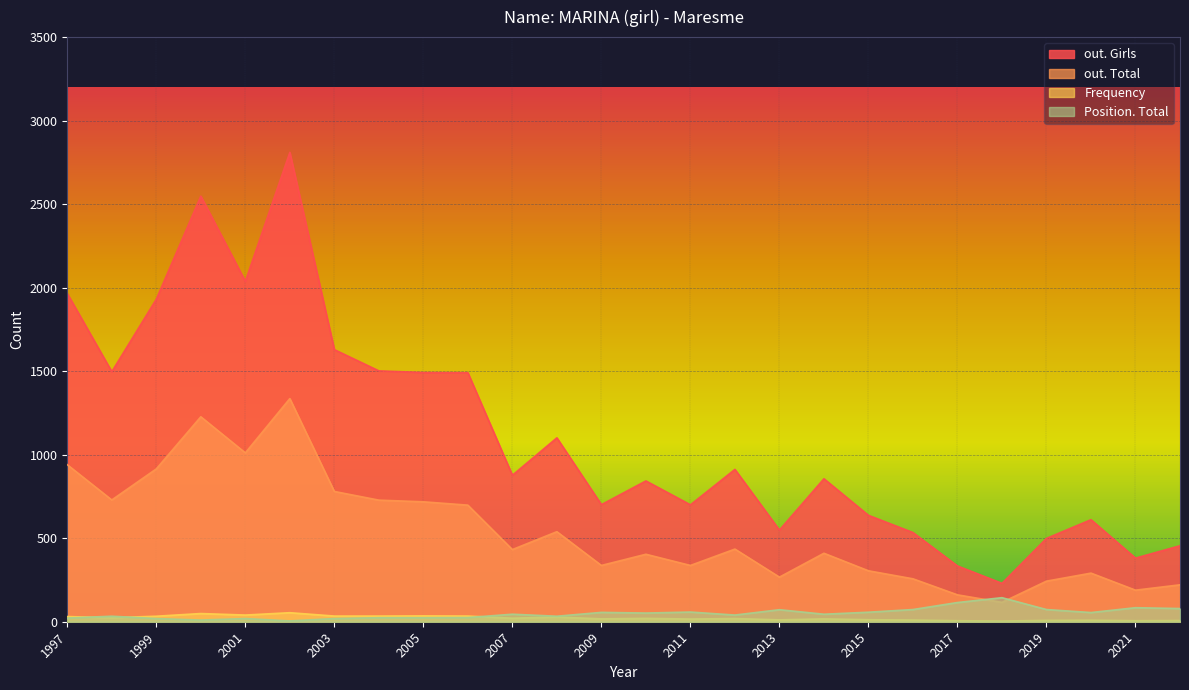

Does the chart display data point markers on the line(s)?

No